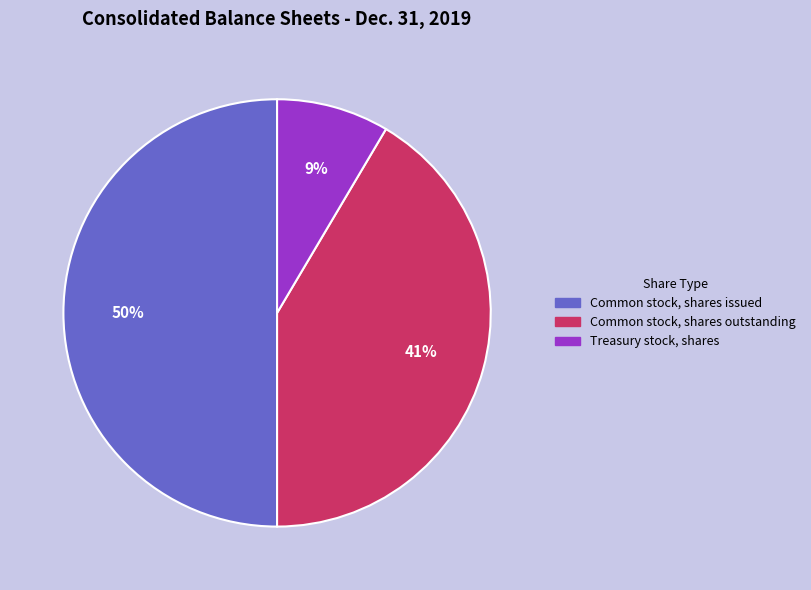

Count the number of slices in the pie.

3